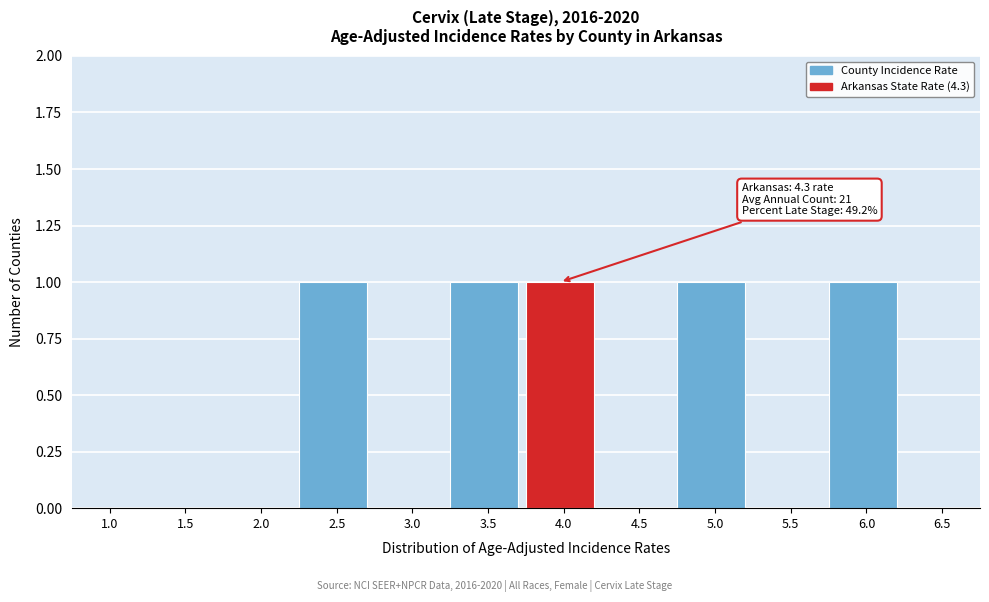

Reading left to right, extract all data points from this chart.

1.0=0	1.5=0	2.0=0	2.5=1	3.0=0	3.5=1	4.0=1	4.5=0	5.0=1	5.5=0	6.0=1	6.5=0